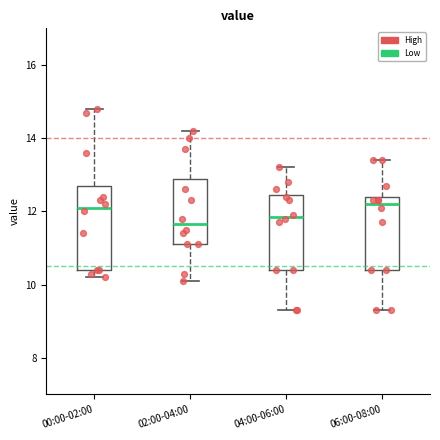

Which box is the tallest, from its lower edge to its upper edge?

00:00-02:00